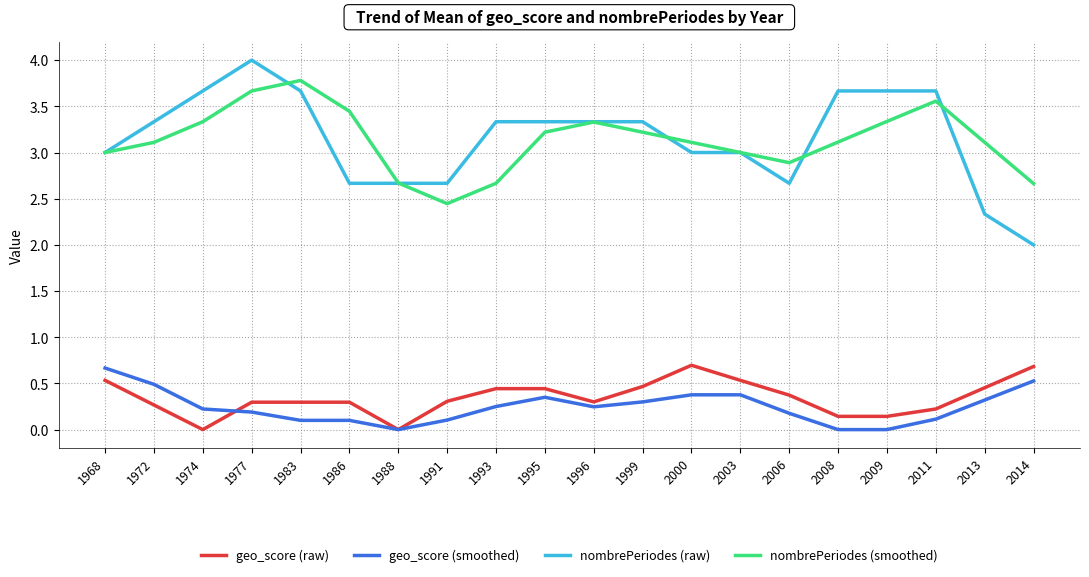

What is the greatest value displayed?

4.0